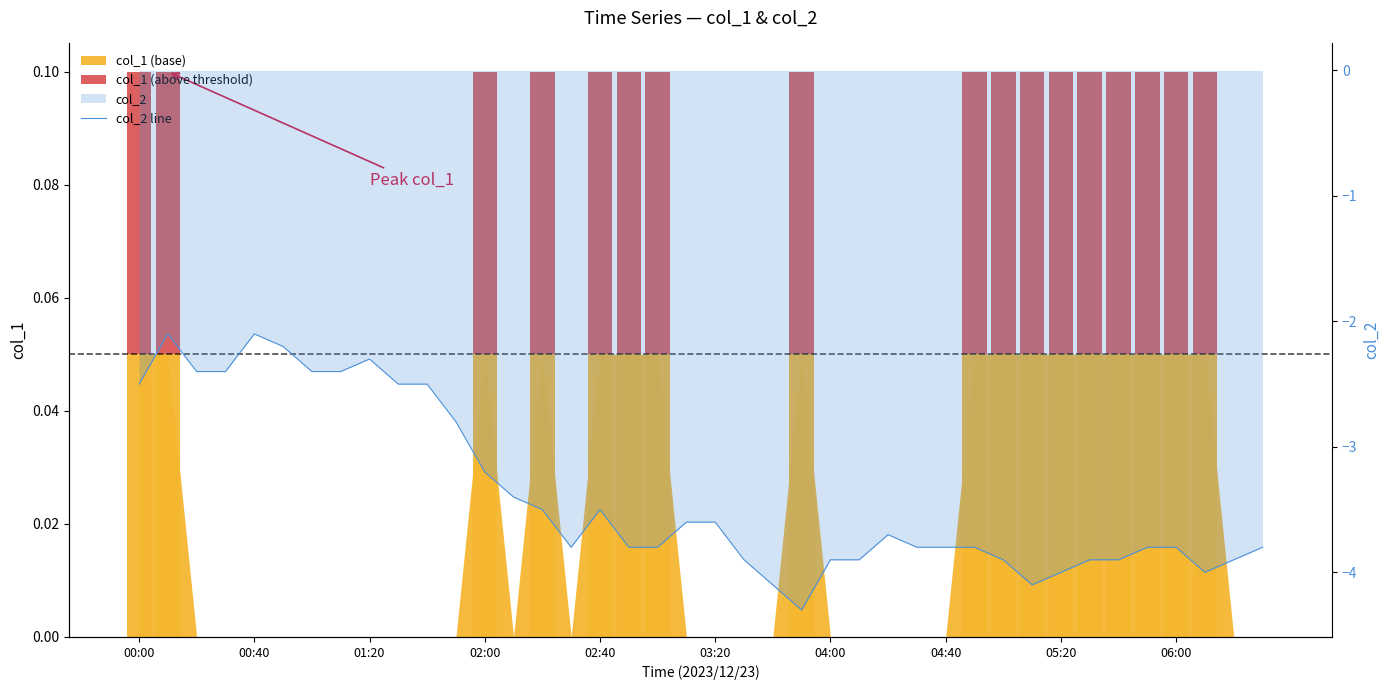

What is the value of the col_1 (above threshold) bar at the 32nd from the left?

0.1